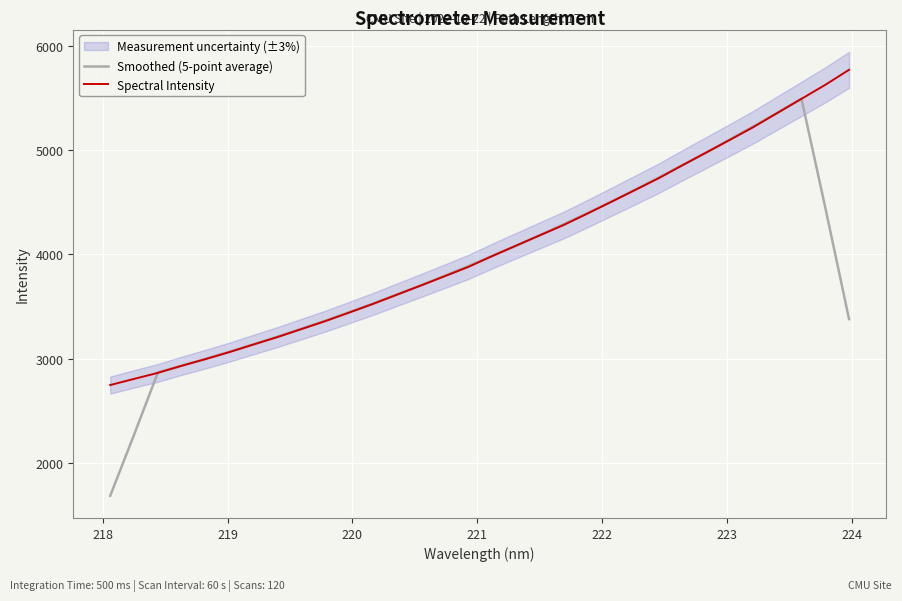

What is the highest value of the Smoothed (5-point average) series?

5496.0